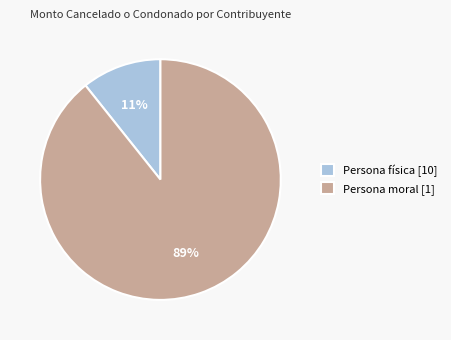

Combined, do Persona moral [1] and Persona física [10] account for over 50%?

Yes